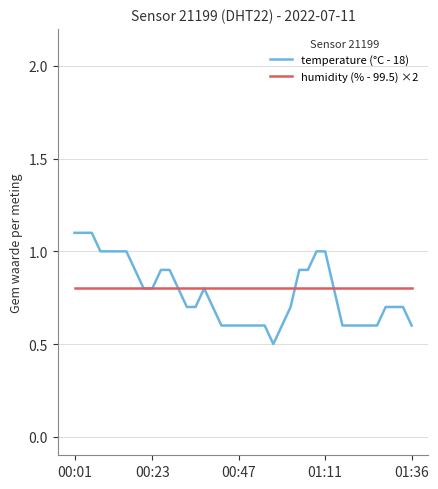

What is the maximum value shown in the chart?

1.1